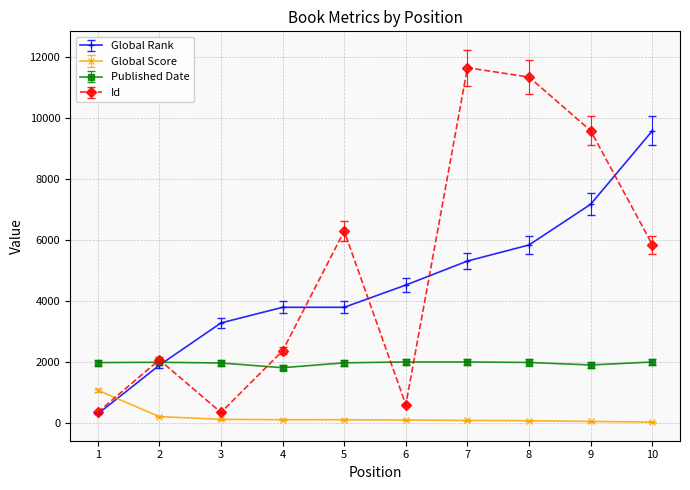

How many categories are shown in the chart?

10